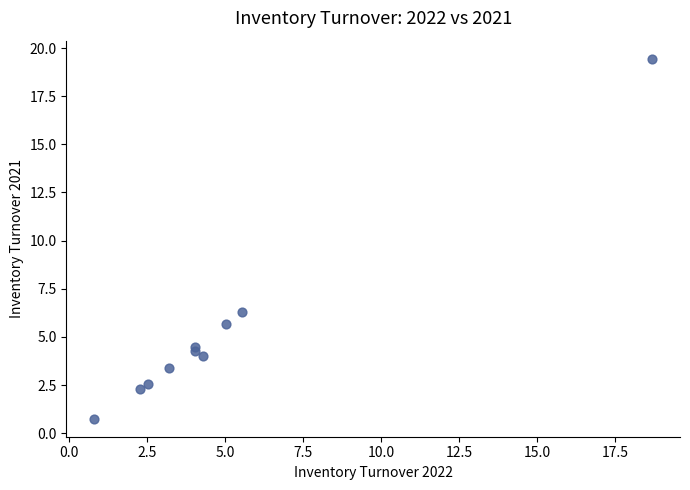

What Y value in the scatter plot is closest to 10?

6.3